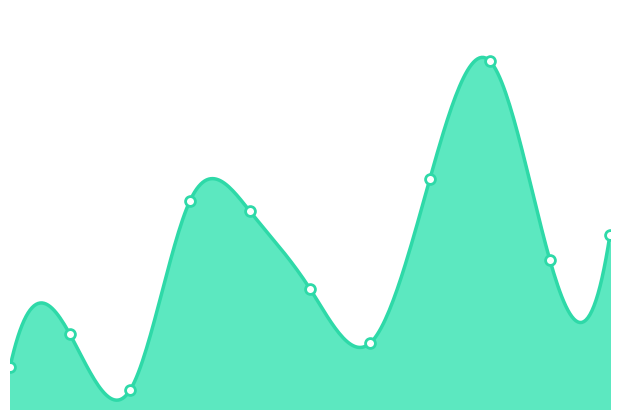

What is the change in value from 2017-06-10 to 2017-09-09?

-881